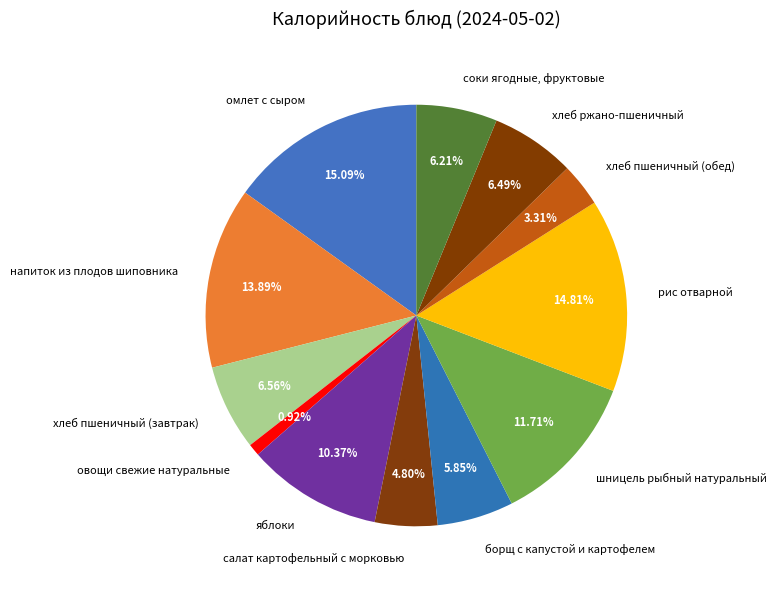

What is the ratio of the value at шницель рыбный натуральный to the value at омлет с сыром?

0.8